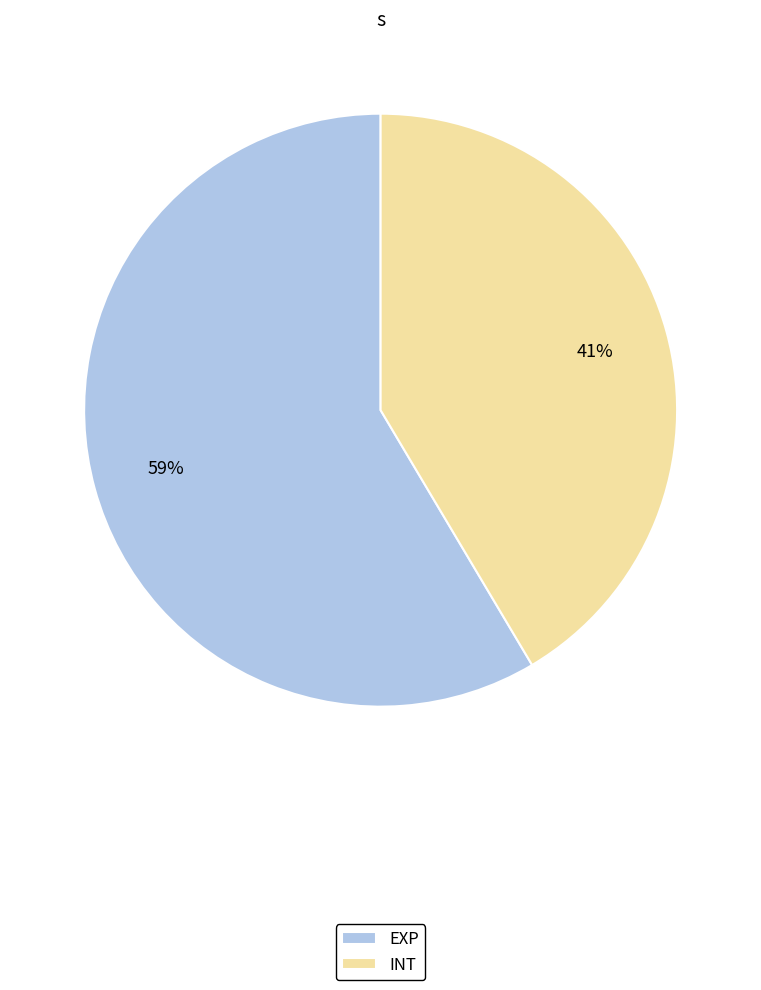

Do INT and EXP together represent more than half of the pie?

Yes